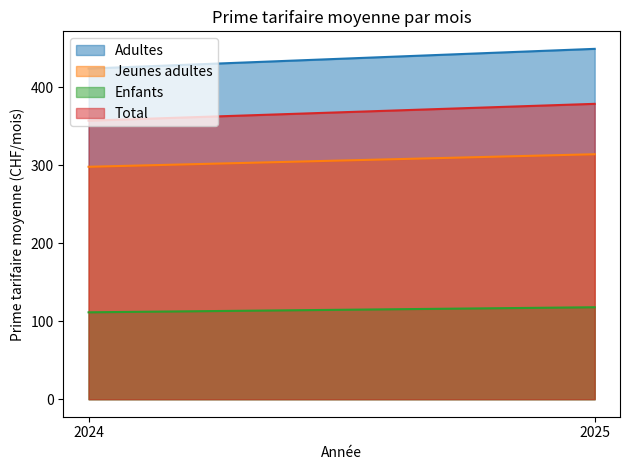

What is the highest value of the Total series?

378.7